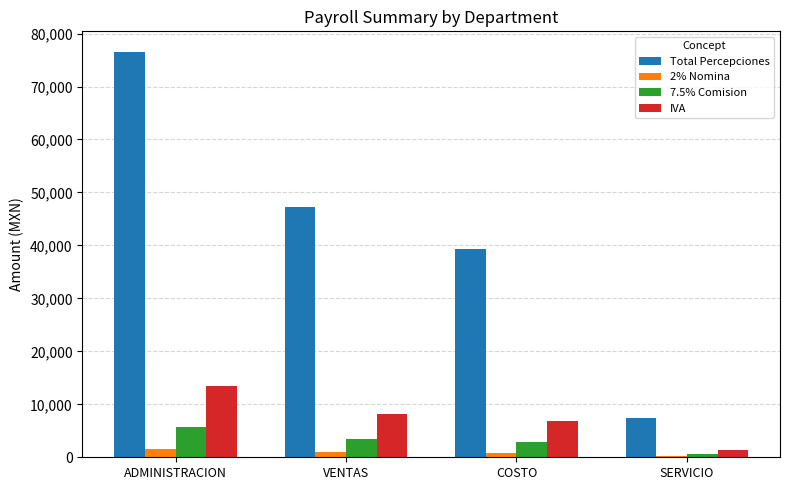

Count the number of categories in the chart.

4